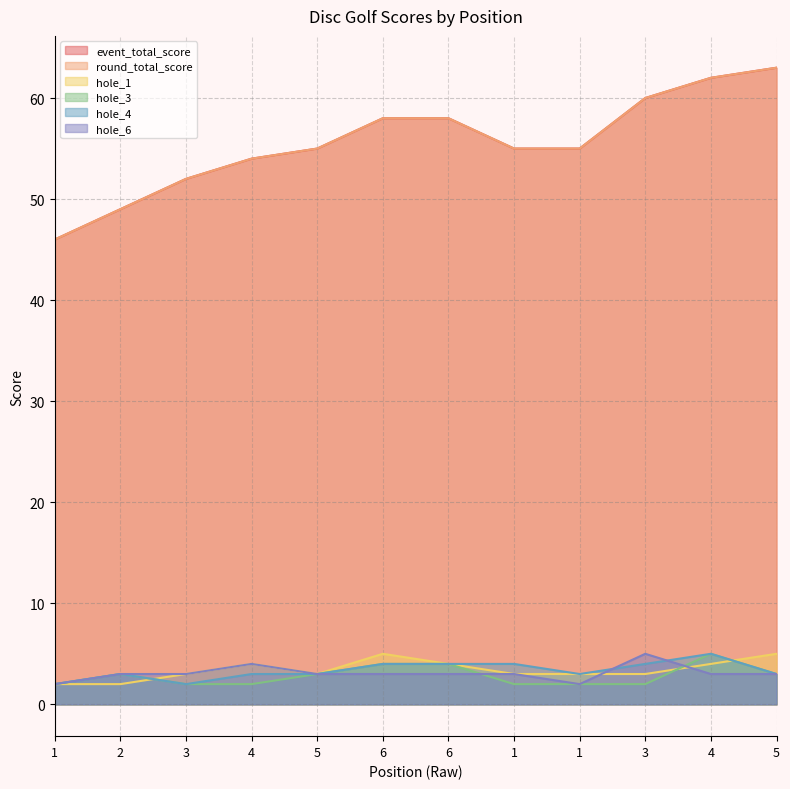

Is it true that round_total_score equals 54 at 4?

True